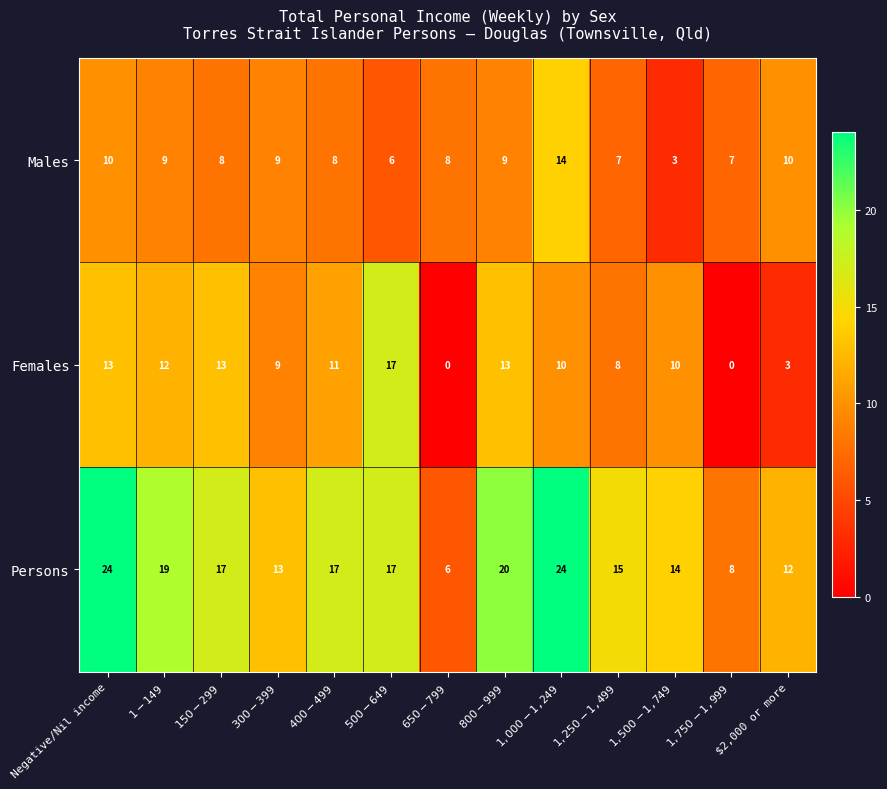

List the series in order of their peak value, lowest first.

Males, Females, Persons